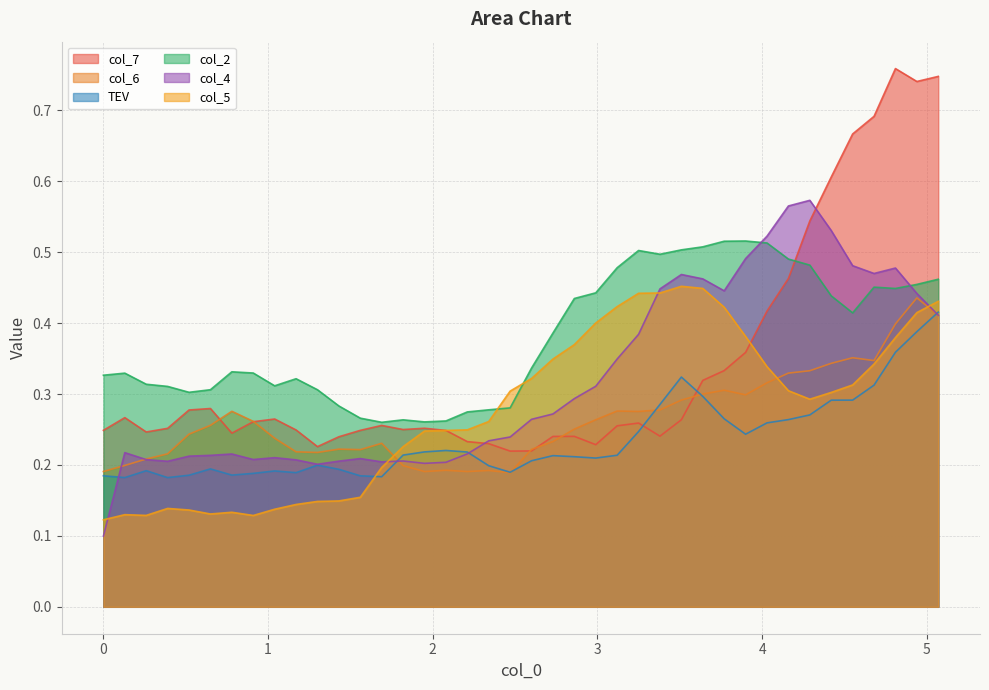

Which series has the largest total across all categories?

col_2